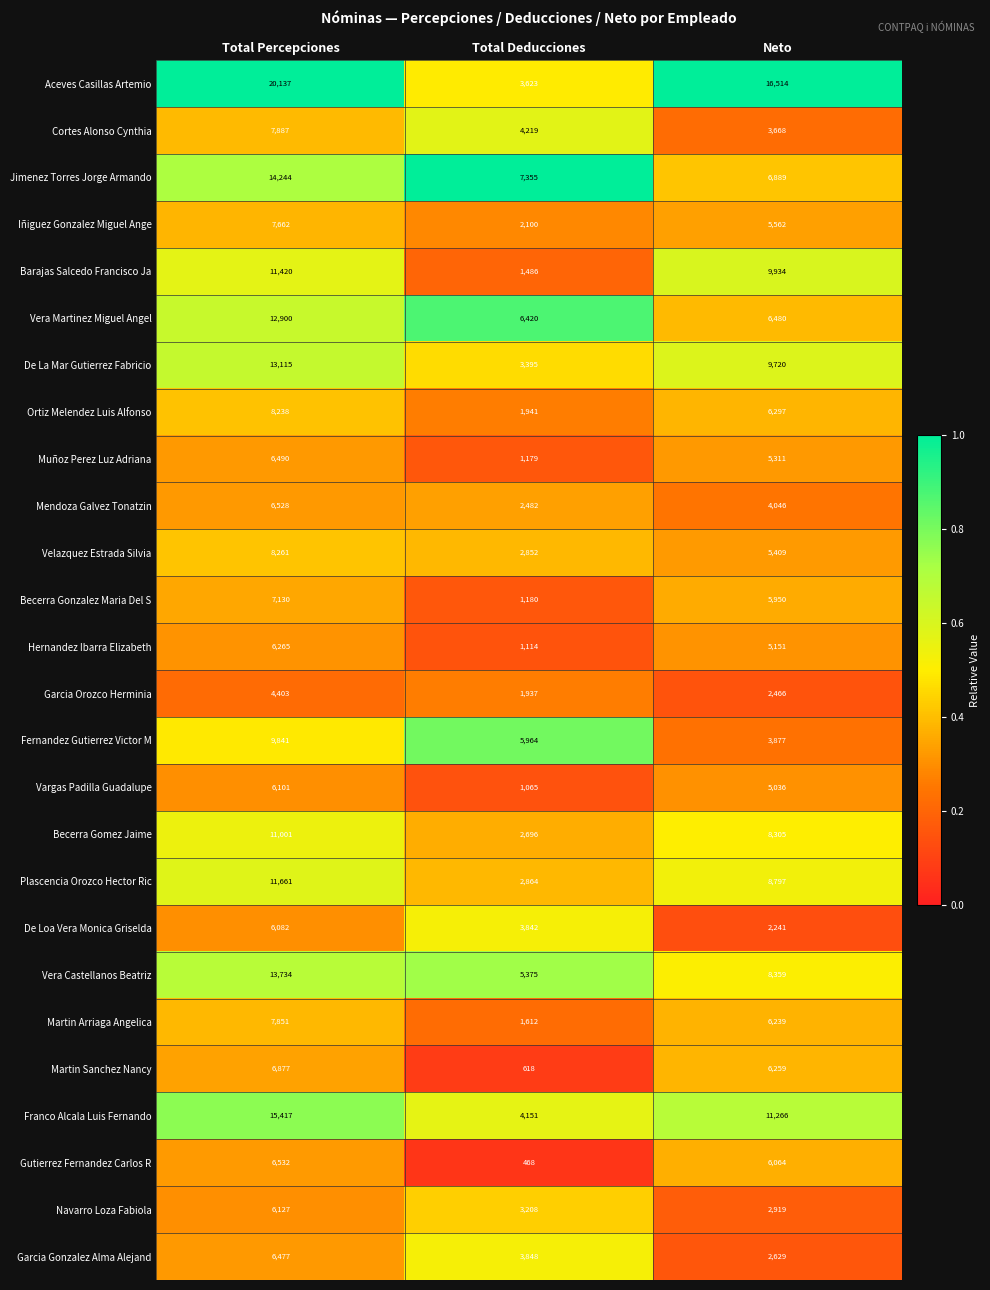

What is the difference between the highest and lowest values at Total Deducciones?

6887